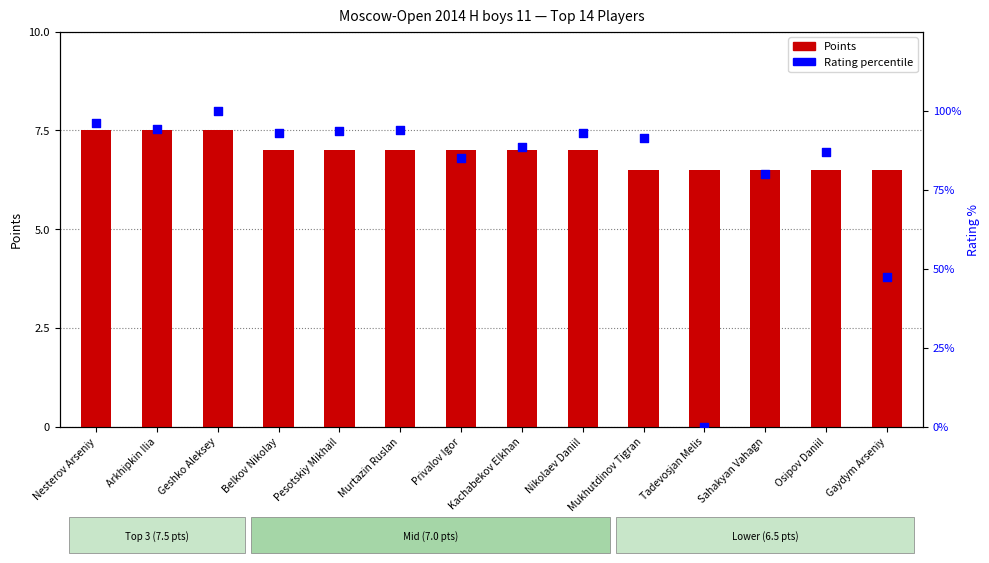

What are all the series names shown in the legend?

Points, Rating percentile